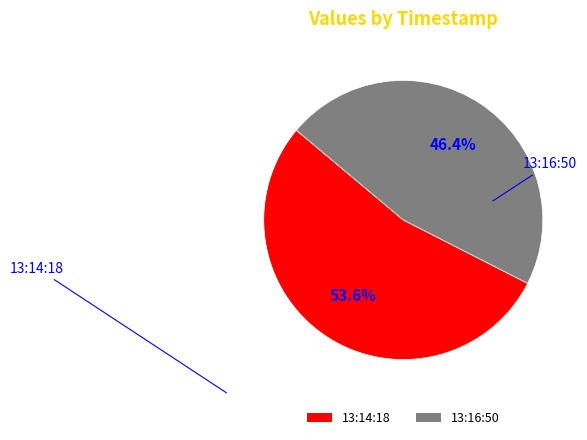

What is the smallest slice in the pie chart?

13:16:50